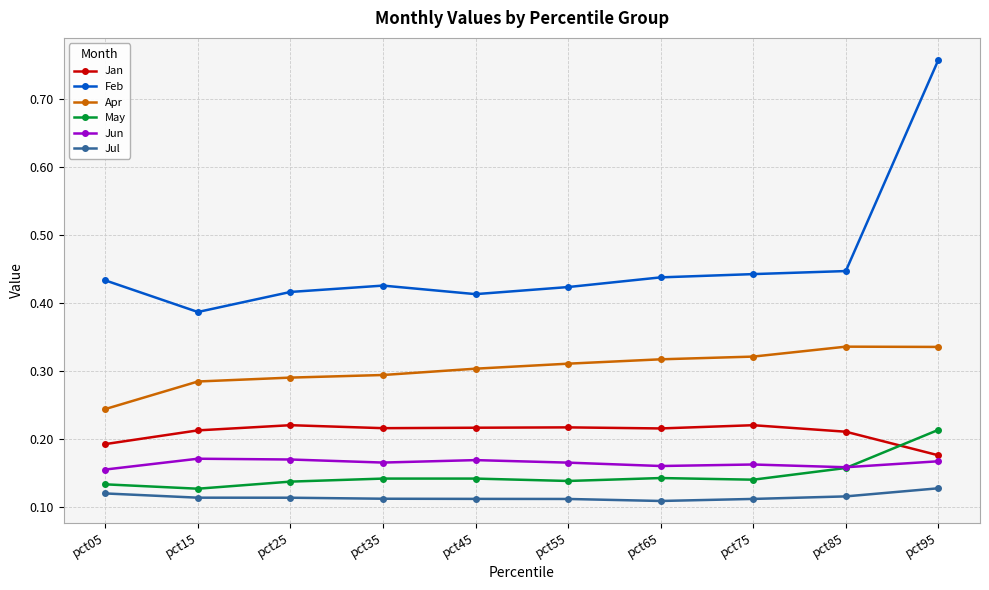

In May, how many points are higher than both neighbors (excluding endpoints)?

2